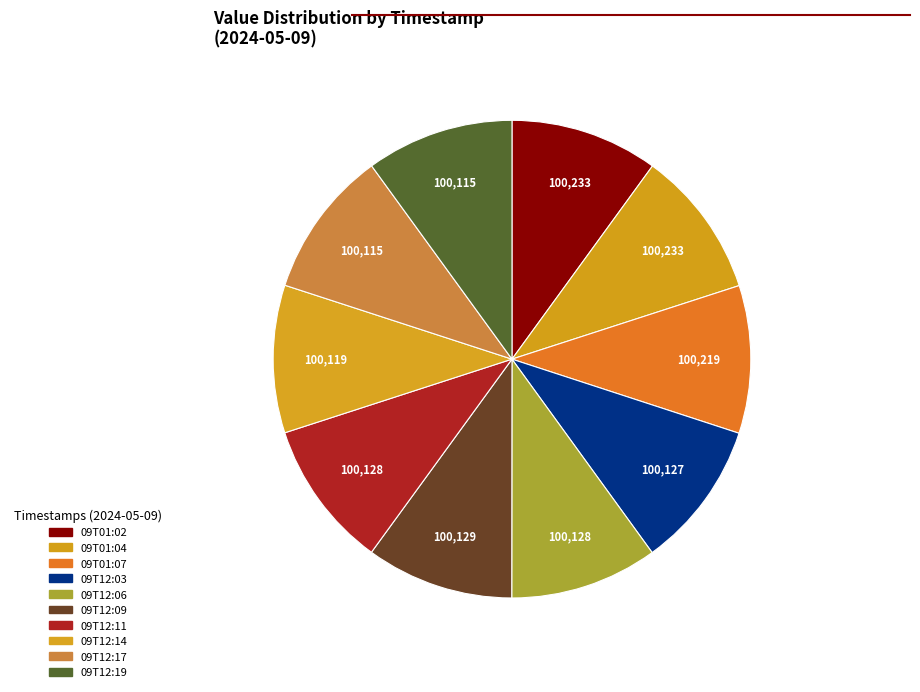

Is it true that 09T12:09 is 23% of the pie?

False